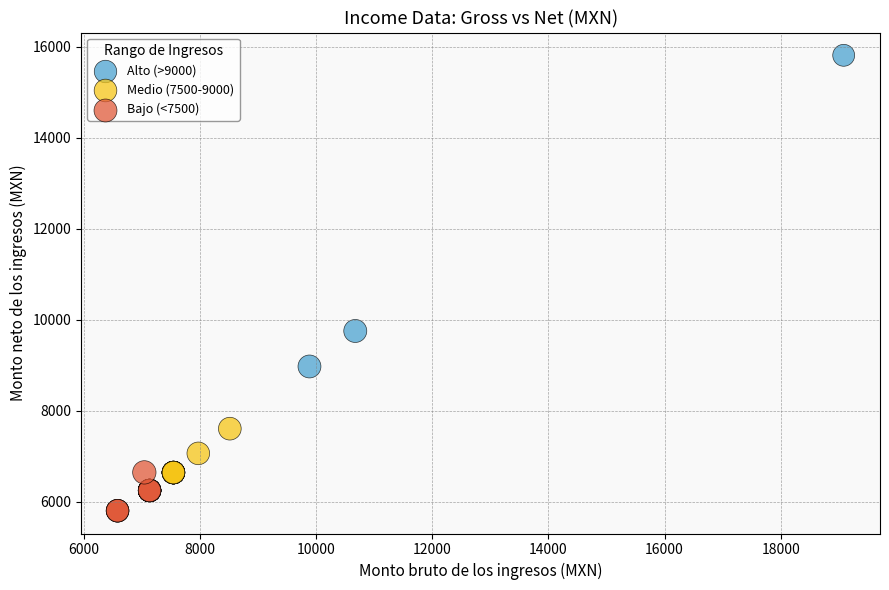

Which series reaches the minimum Y coordinate?

Bajo (<7500)